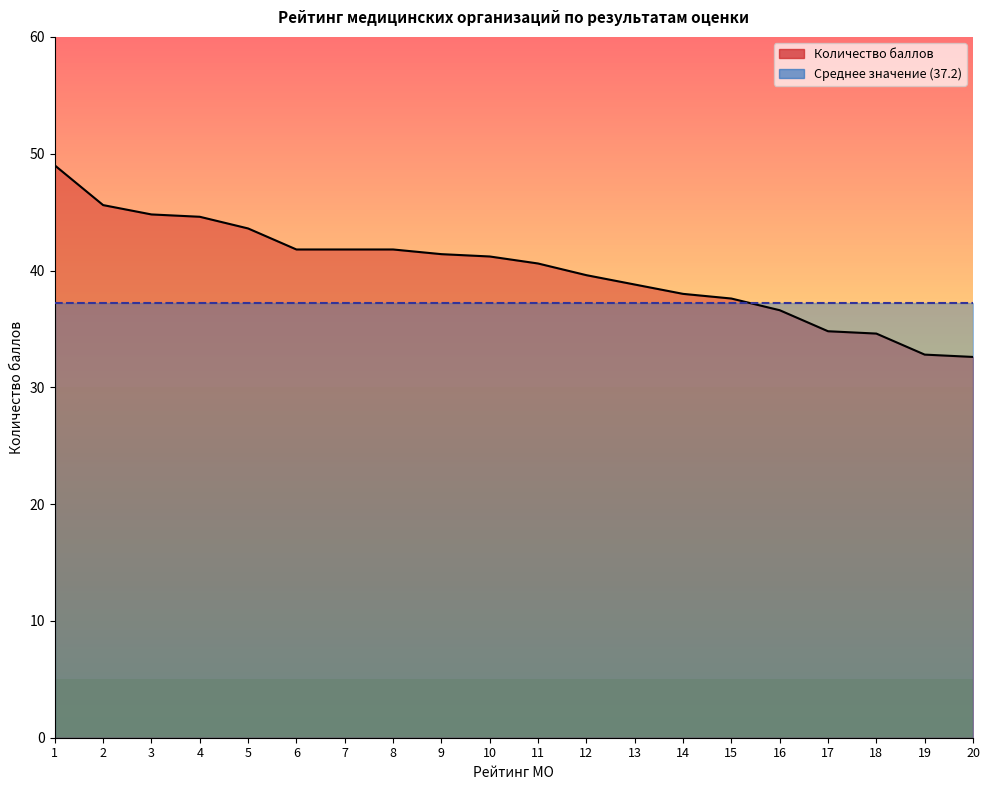

List the labels in order of value, largest first.

1, 2, 3, 4, 5, 6, 7, 8, 9, 10, 11, 12, 13, 14, 15, 16, 17, 18, 19, 20